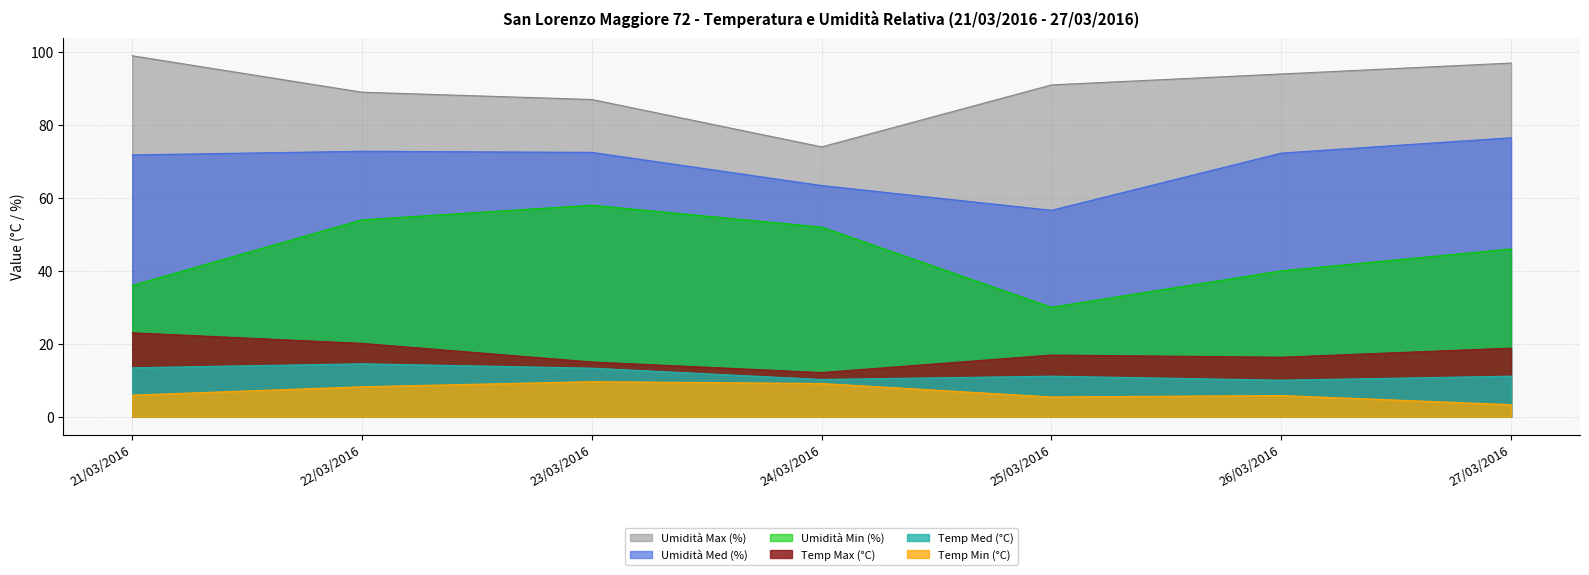

True or false: Temp Med (°C) and Umidità Min (%) cross at least once.

False